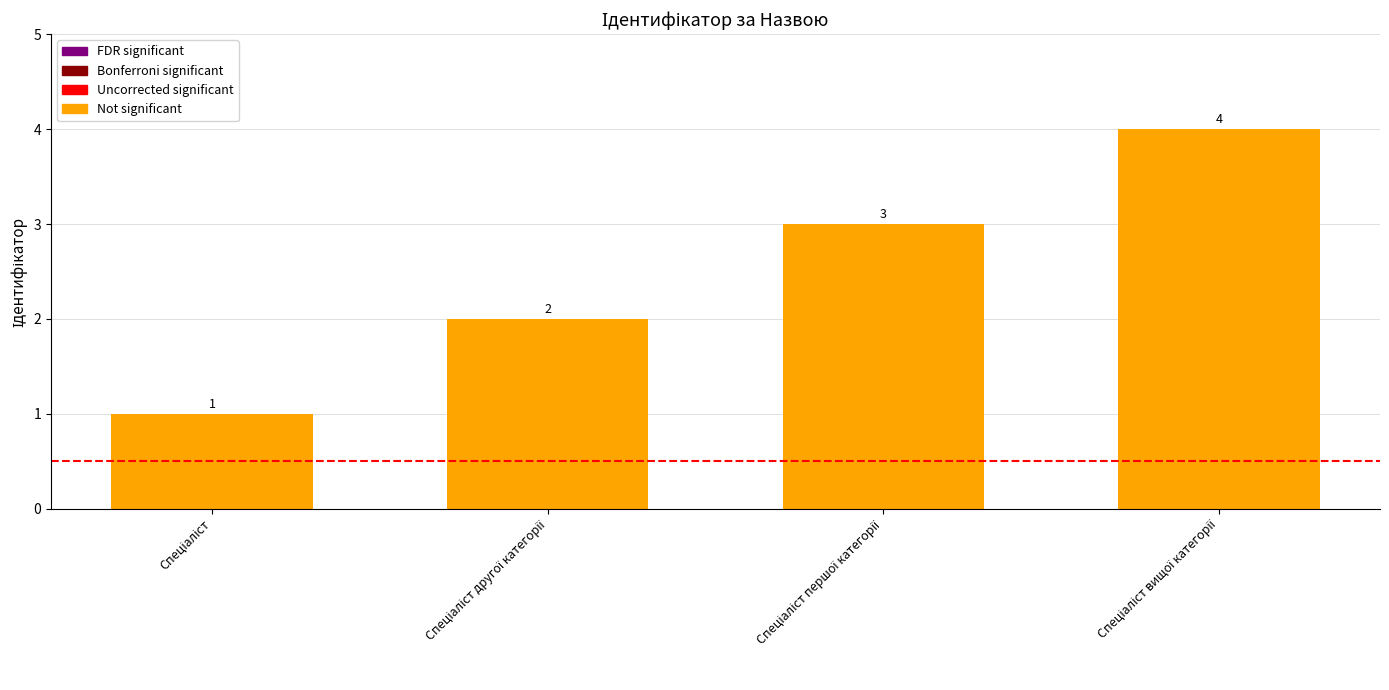

Does the chart contain stacked bars?

No